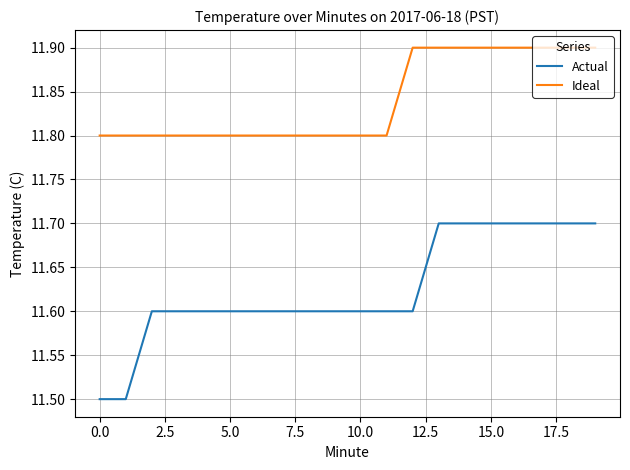

What is the maximum value for Ideal?

11.9